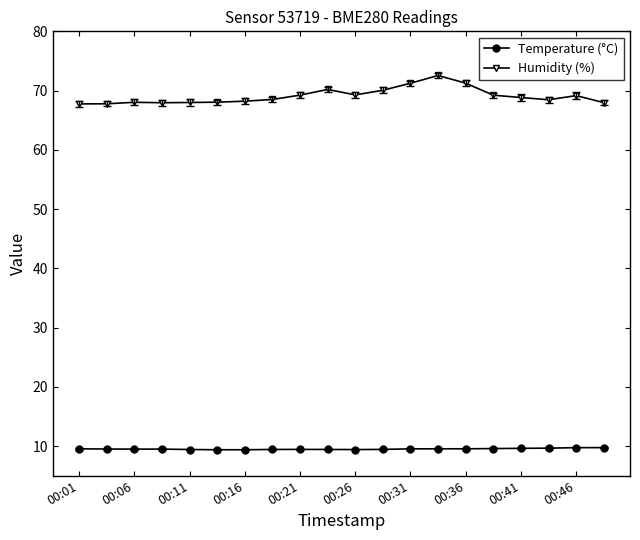

True or false: Humidity (%) and Temperature (°C) intersect in this chart.

False